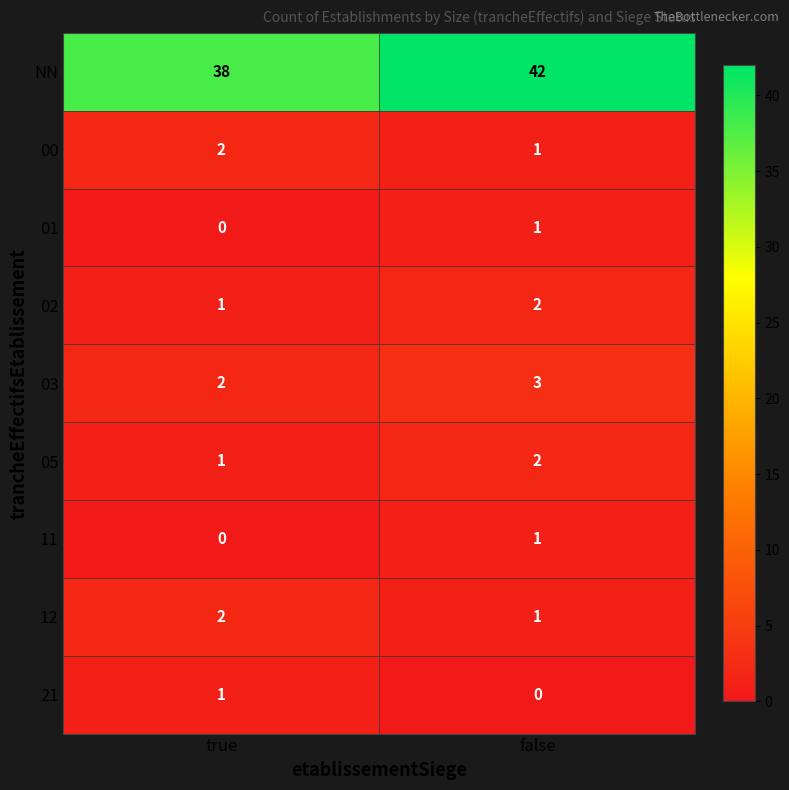

Which series changed the most between true and false?

NN